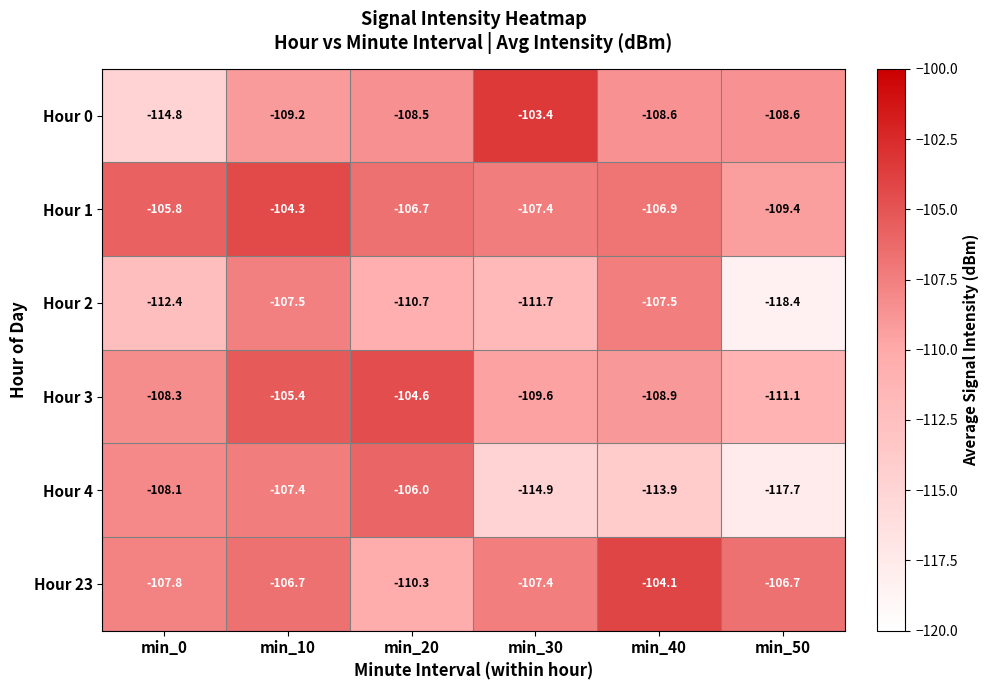

True or false: Hour 4 has a value of -114.9 at min_30.

True